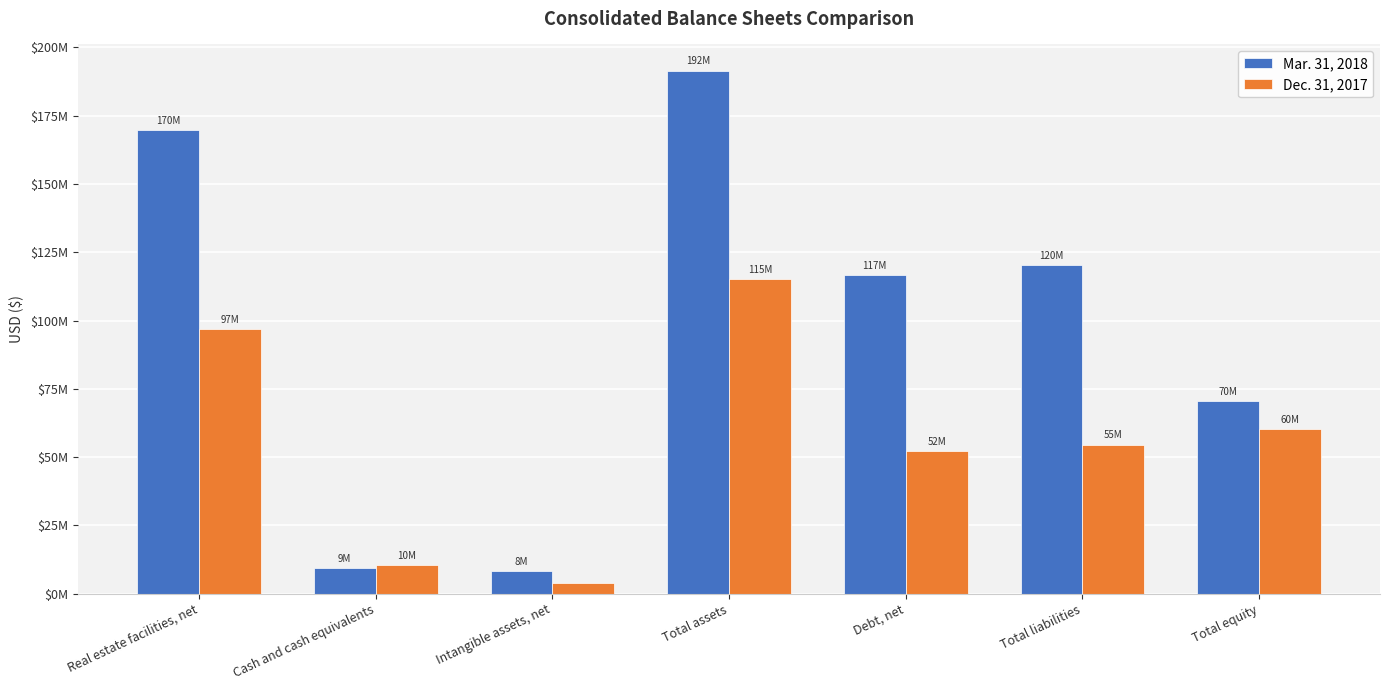

What is the maximum value for Dec. 31, 2017?

115126186